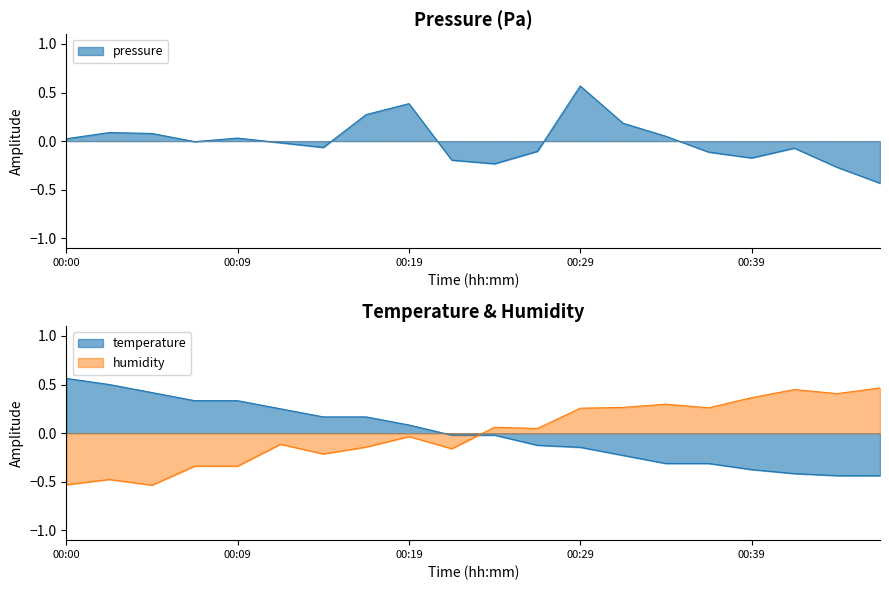

True or false: humidity has a value of -0.1 at 00:29.

False